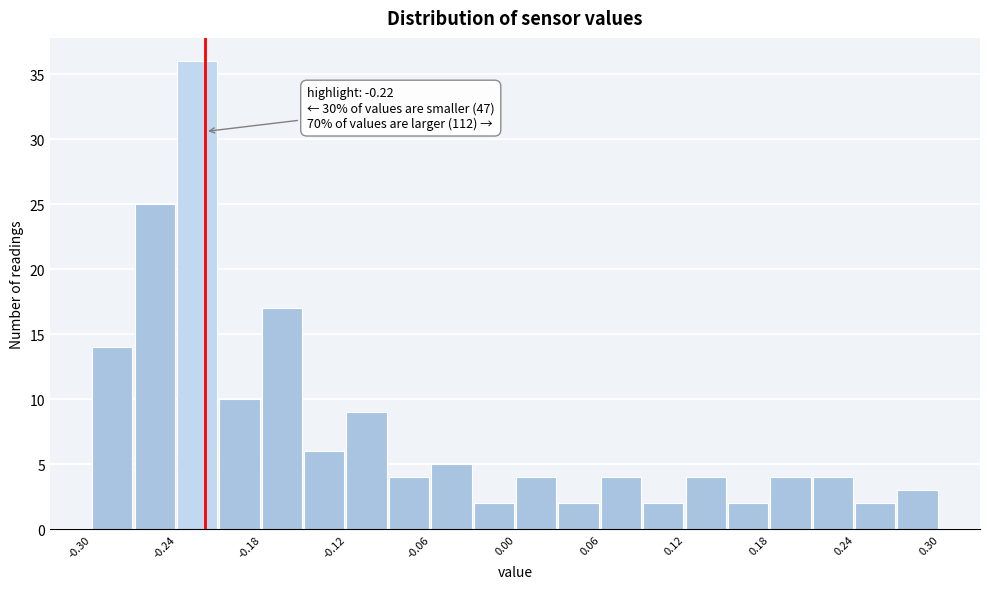

Around what value on the x-axis is the tallest bar? Give the approximate position of its centre, as read against the axis.

-0.23